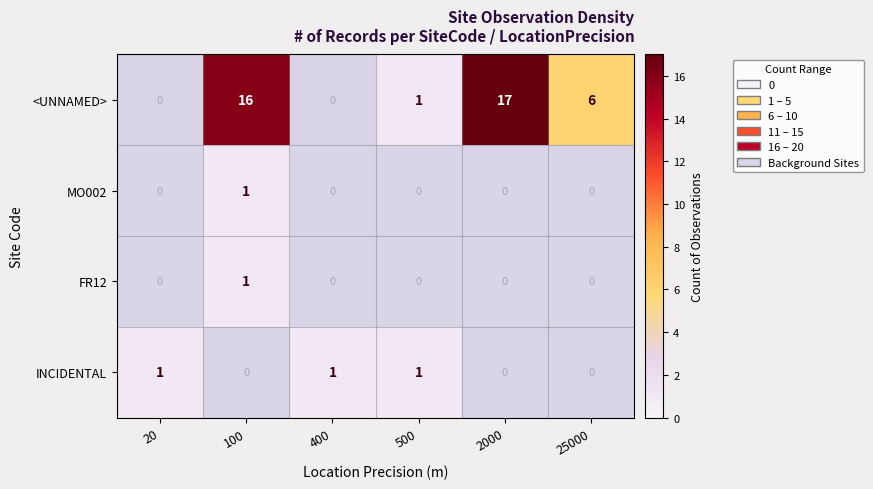

At which category is the sum across all series the highest?

100